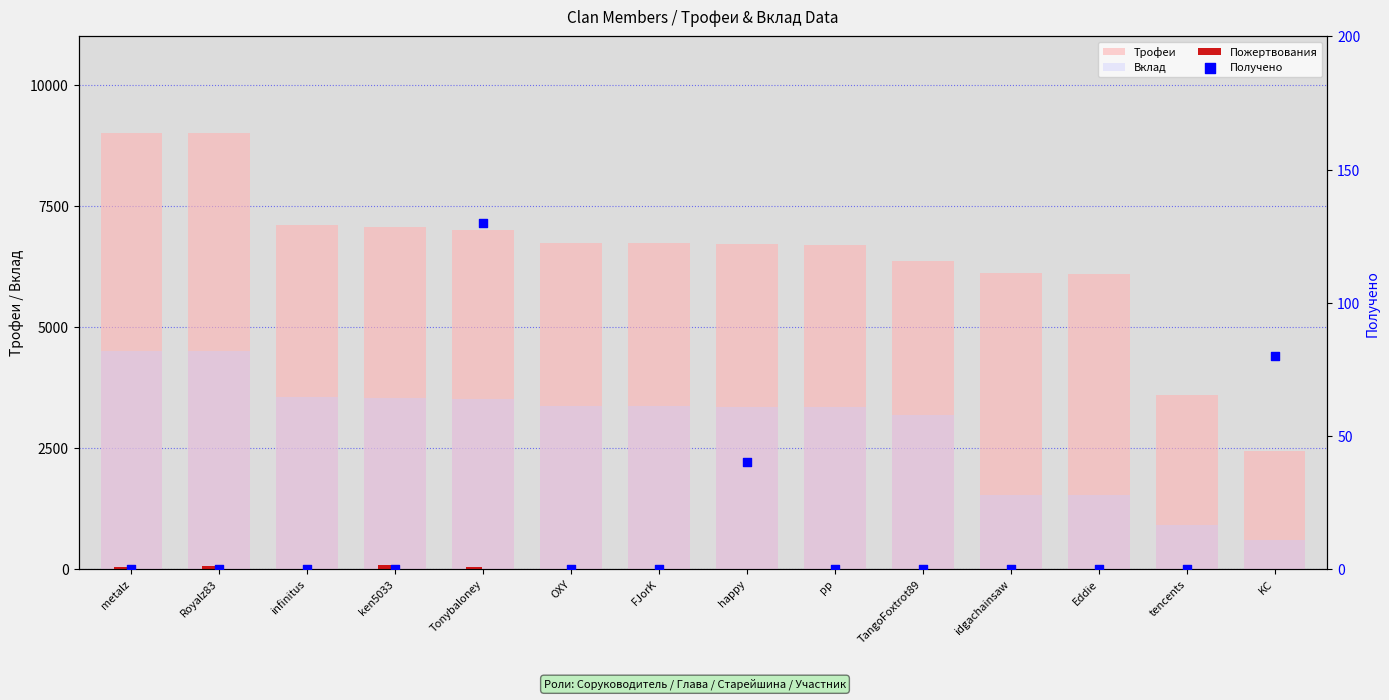

At how many categories does at least one series exceed 8791?

2